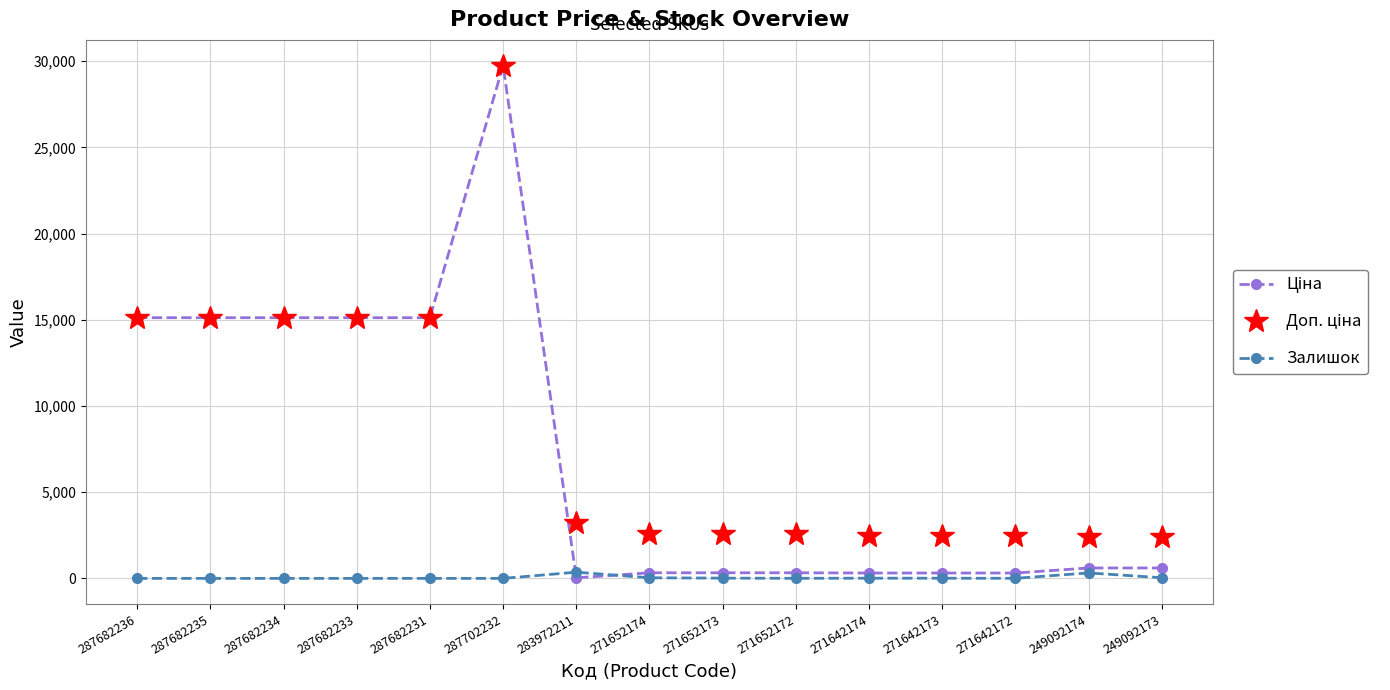

How many values in the Залишок series are below 4?

6